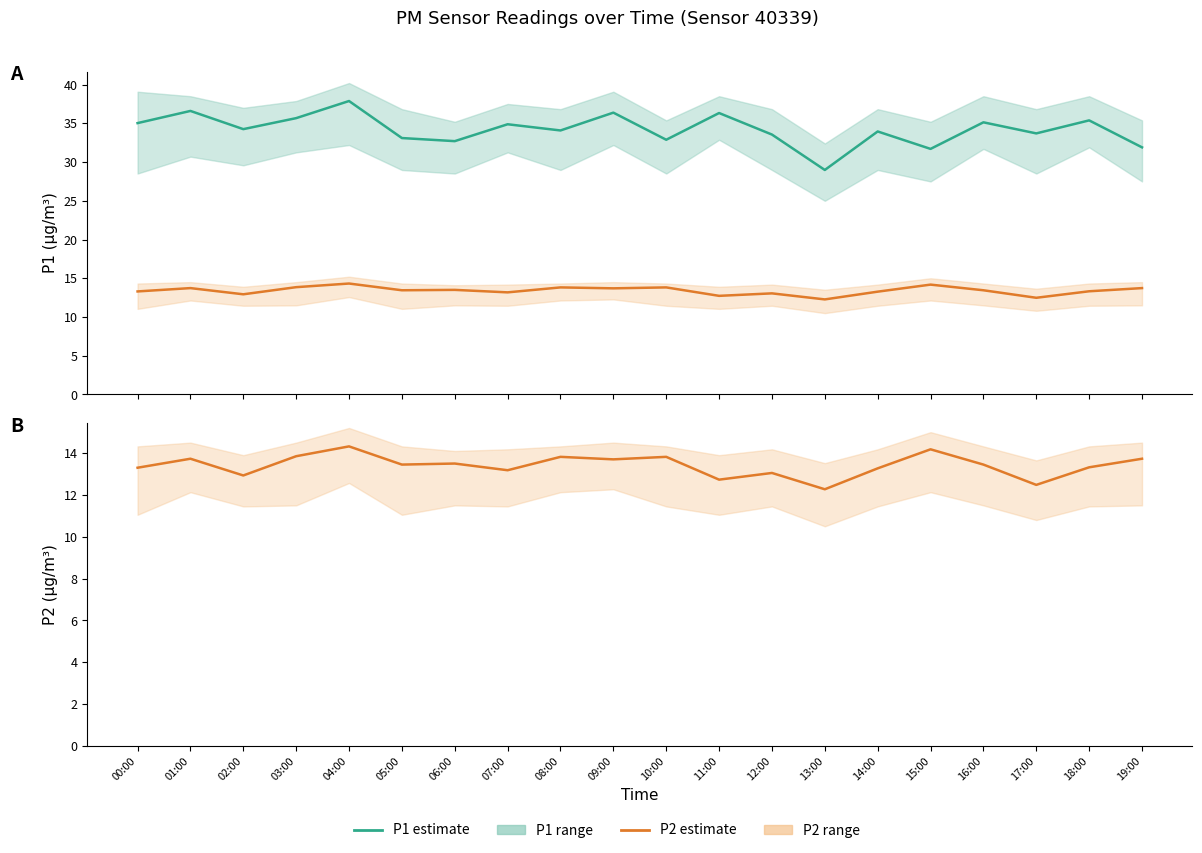

How many data points in P2 (PM2.5) are less than 13?

4